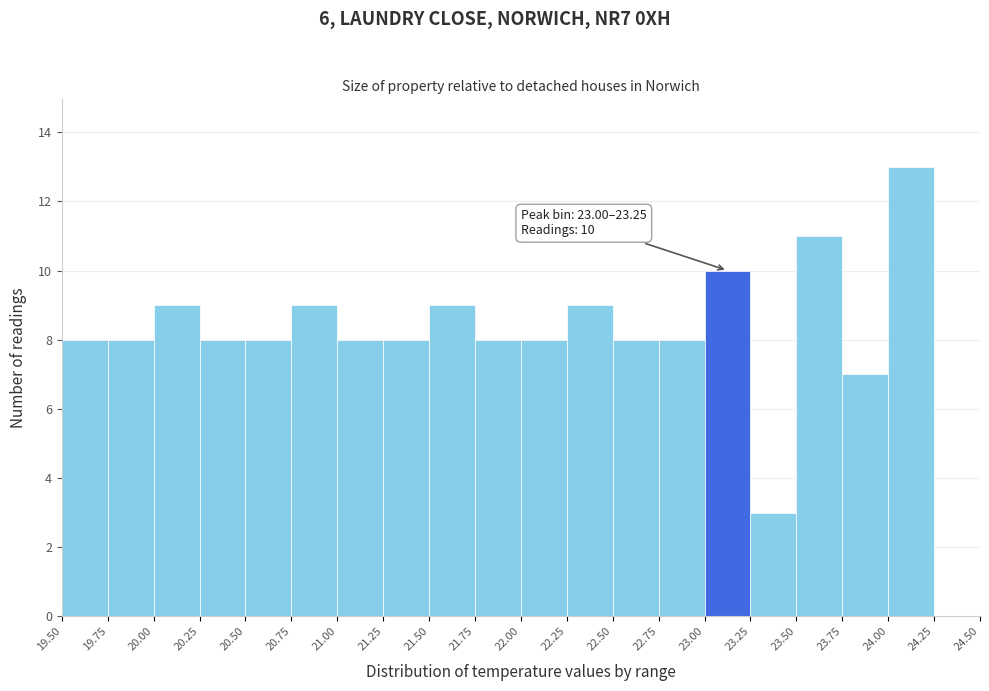

Which range on the x-axis has the tallest bar?

24.00 to 24.25